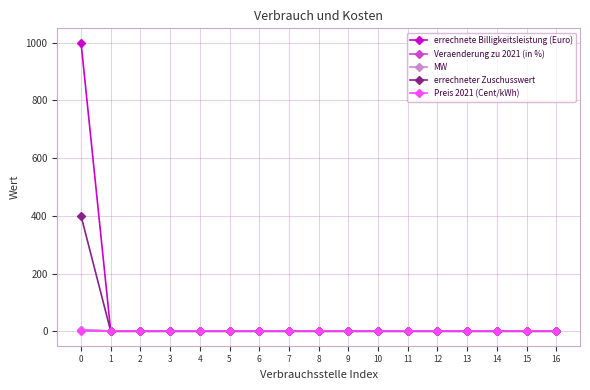

True or false: errechneter Zuschusswert has a value of -269 at 1.

False